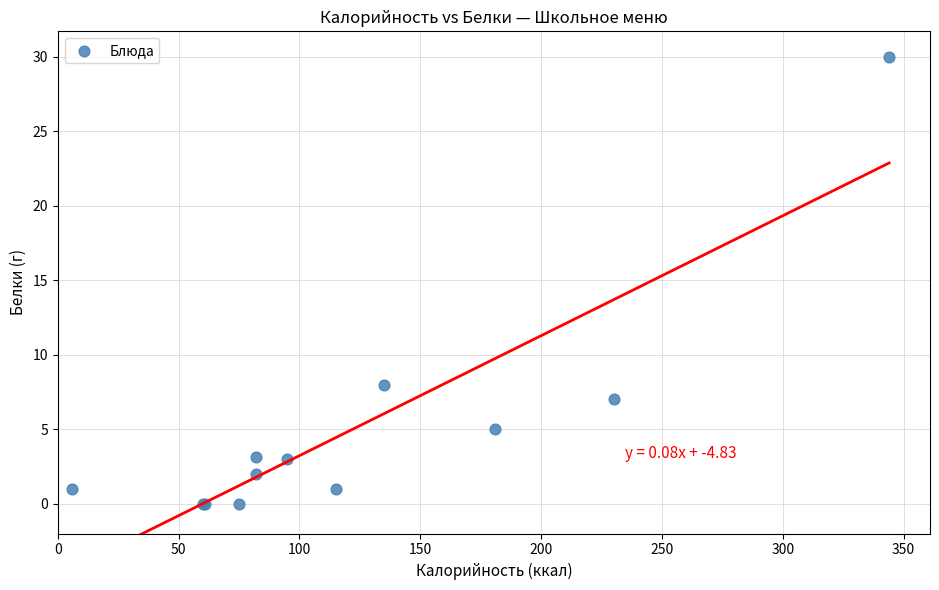

What Y value in the scatter plot is closest to 15?

8.0